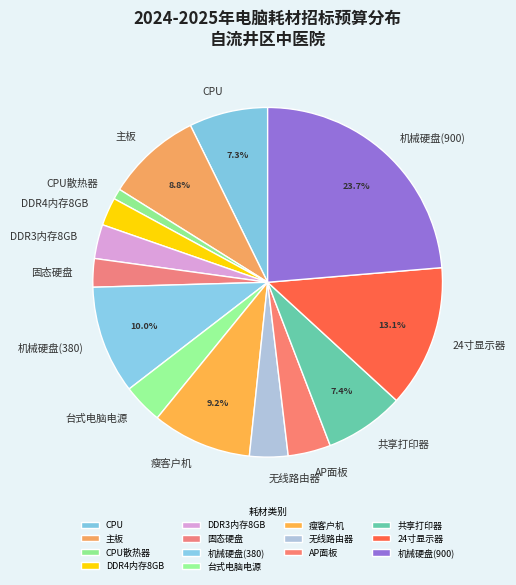

How many slices are in this pie chart?

14